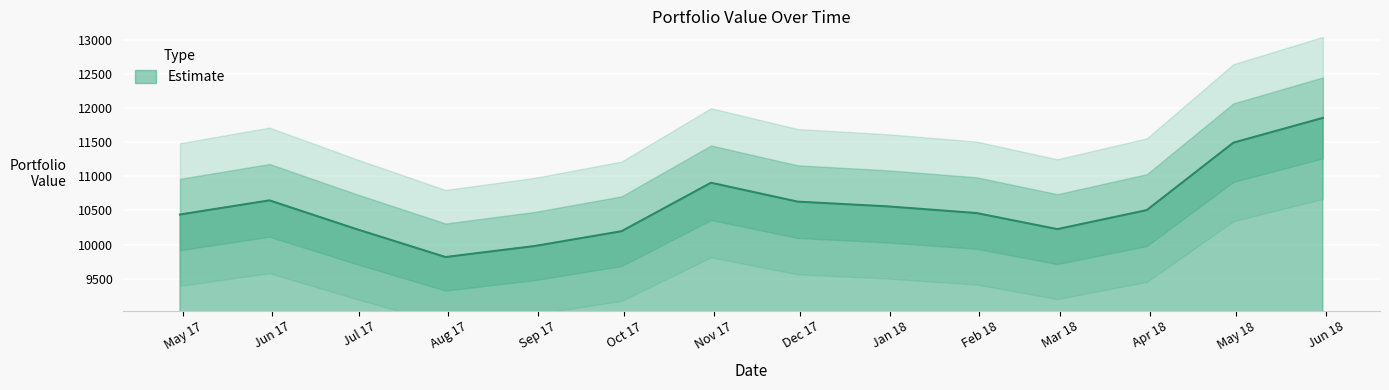

Reading left to right, what are all the values shown in this chart?

2017-04-30=10441.1	2017-05-31=10648.1	2017-06-30=10229.5	2017-07-31=9818.8	2017-08-31=9980.5	2017-09-30=10196.8	2017-10-31=10906.2	2017-11-30=10629.6	2017-12-31=10560.6	2018-01-31=10462.6	2018-02-28=10227.1	2018-03-31=10505.7	2018-04-30=11492.5	2018-05-31=11855.1